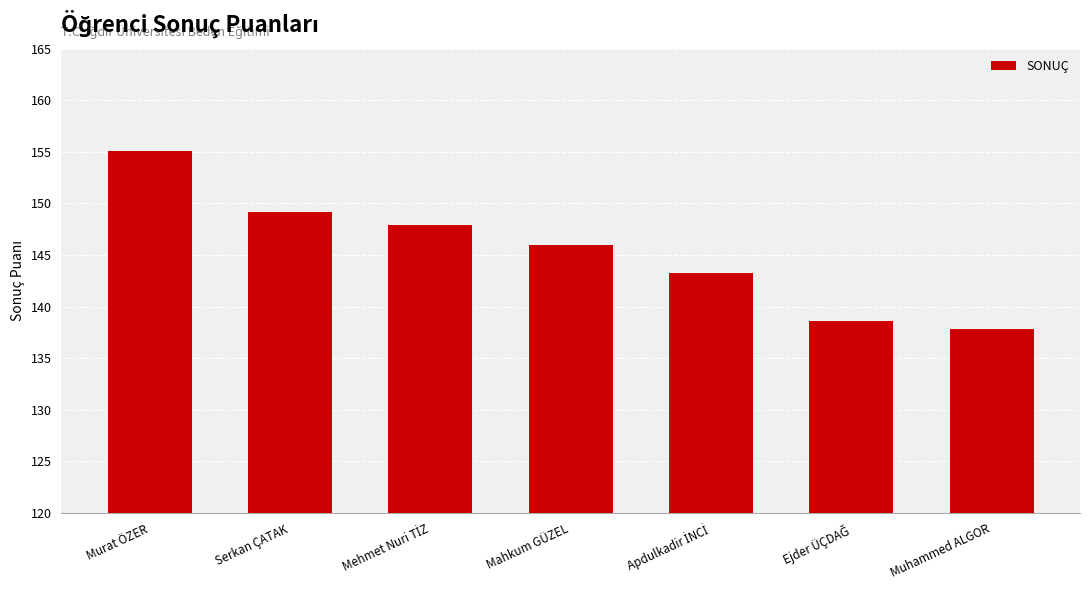

Which label corresponds to the largest value in the chart?

Murat ÖZER